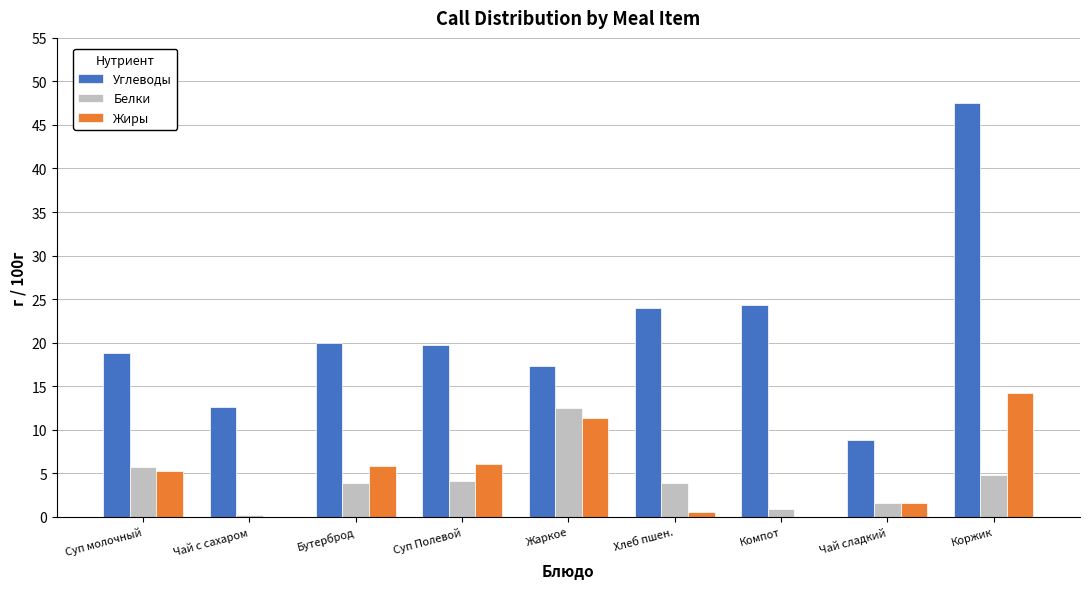

How many distinct data groups are displayed?

3